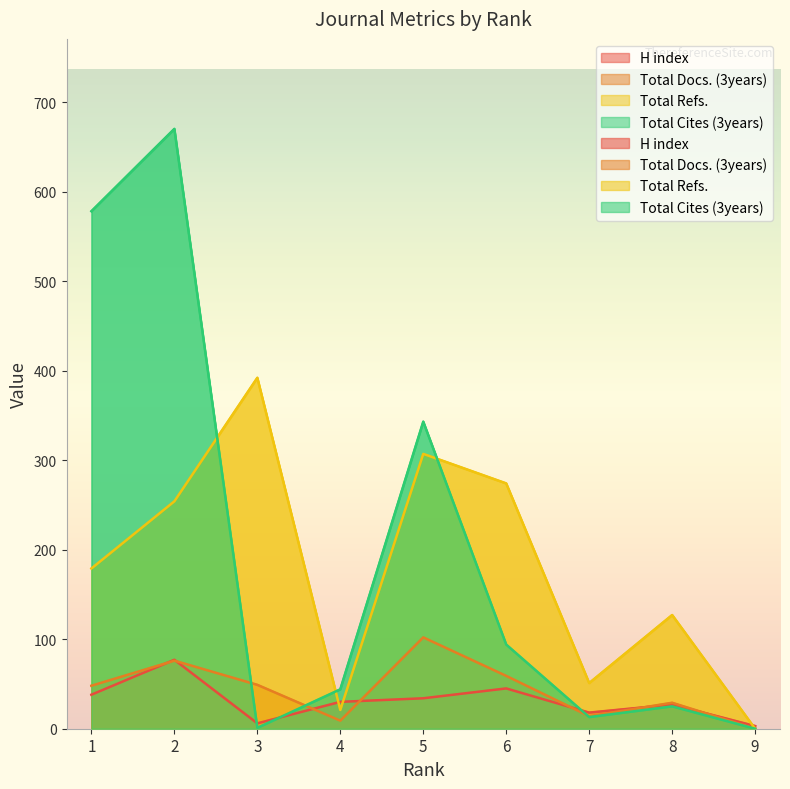

Reading left to right, list all the values displayed in this chart.

H index: 38	77	6	30	34	45	18	27	3
Total Docs. (3years): 48	76	49	9	102	59	14	29	0
Total Refs.: 179	254	392	21	307	274	51	127	0
Total Cites (3years): 578	670	1	44	343	94	13	25	0